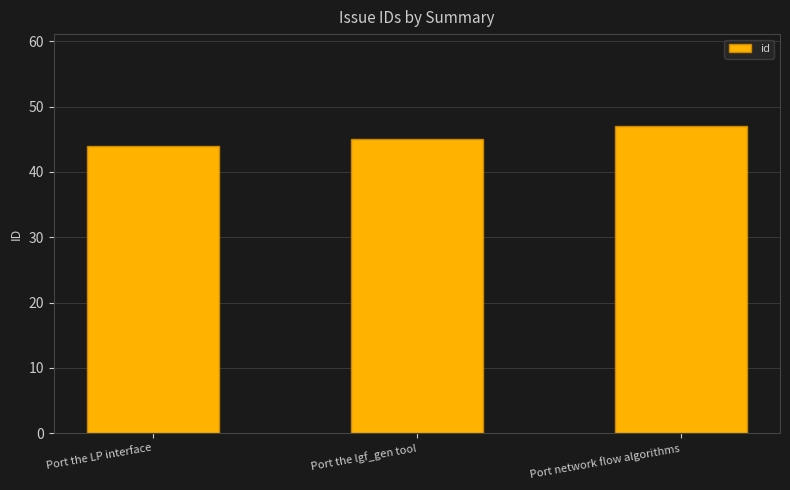

Rank the categories by value from highest to lowest.

Port network flow algorithms, Port the lgf_gen tool, Port the LP interface